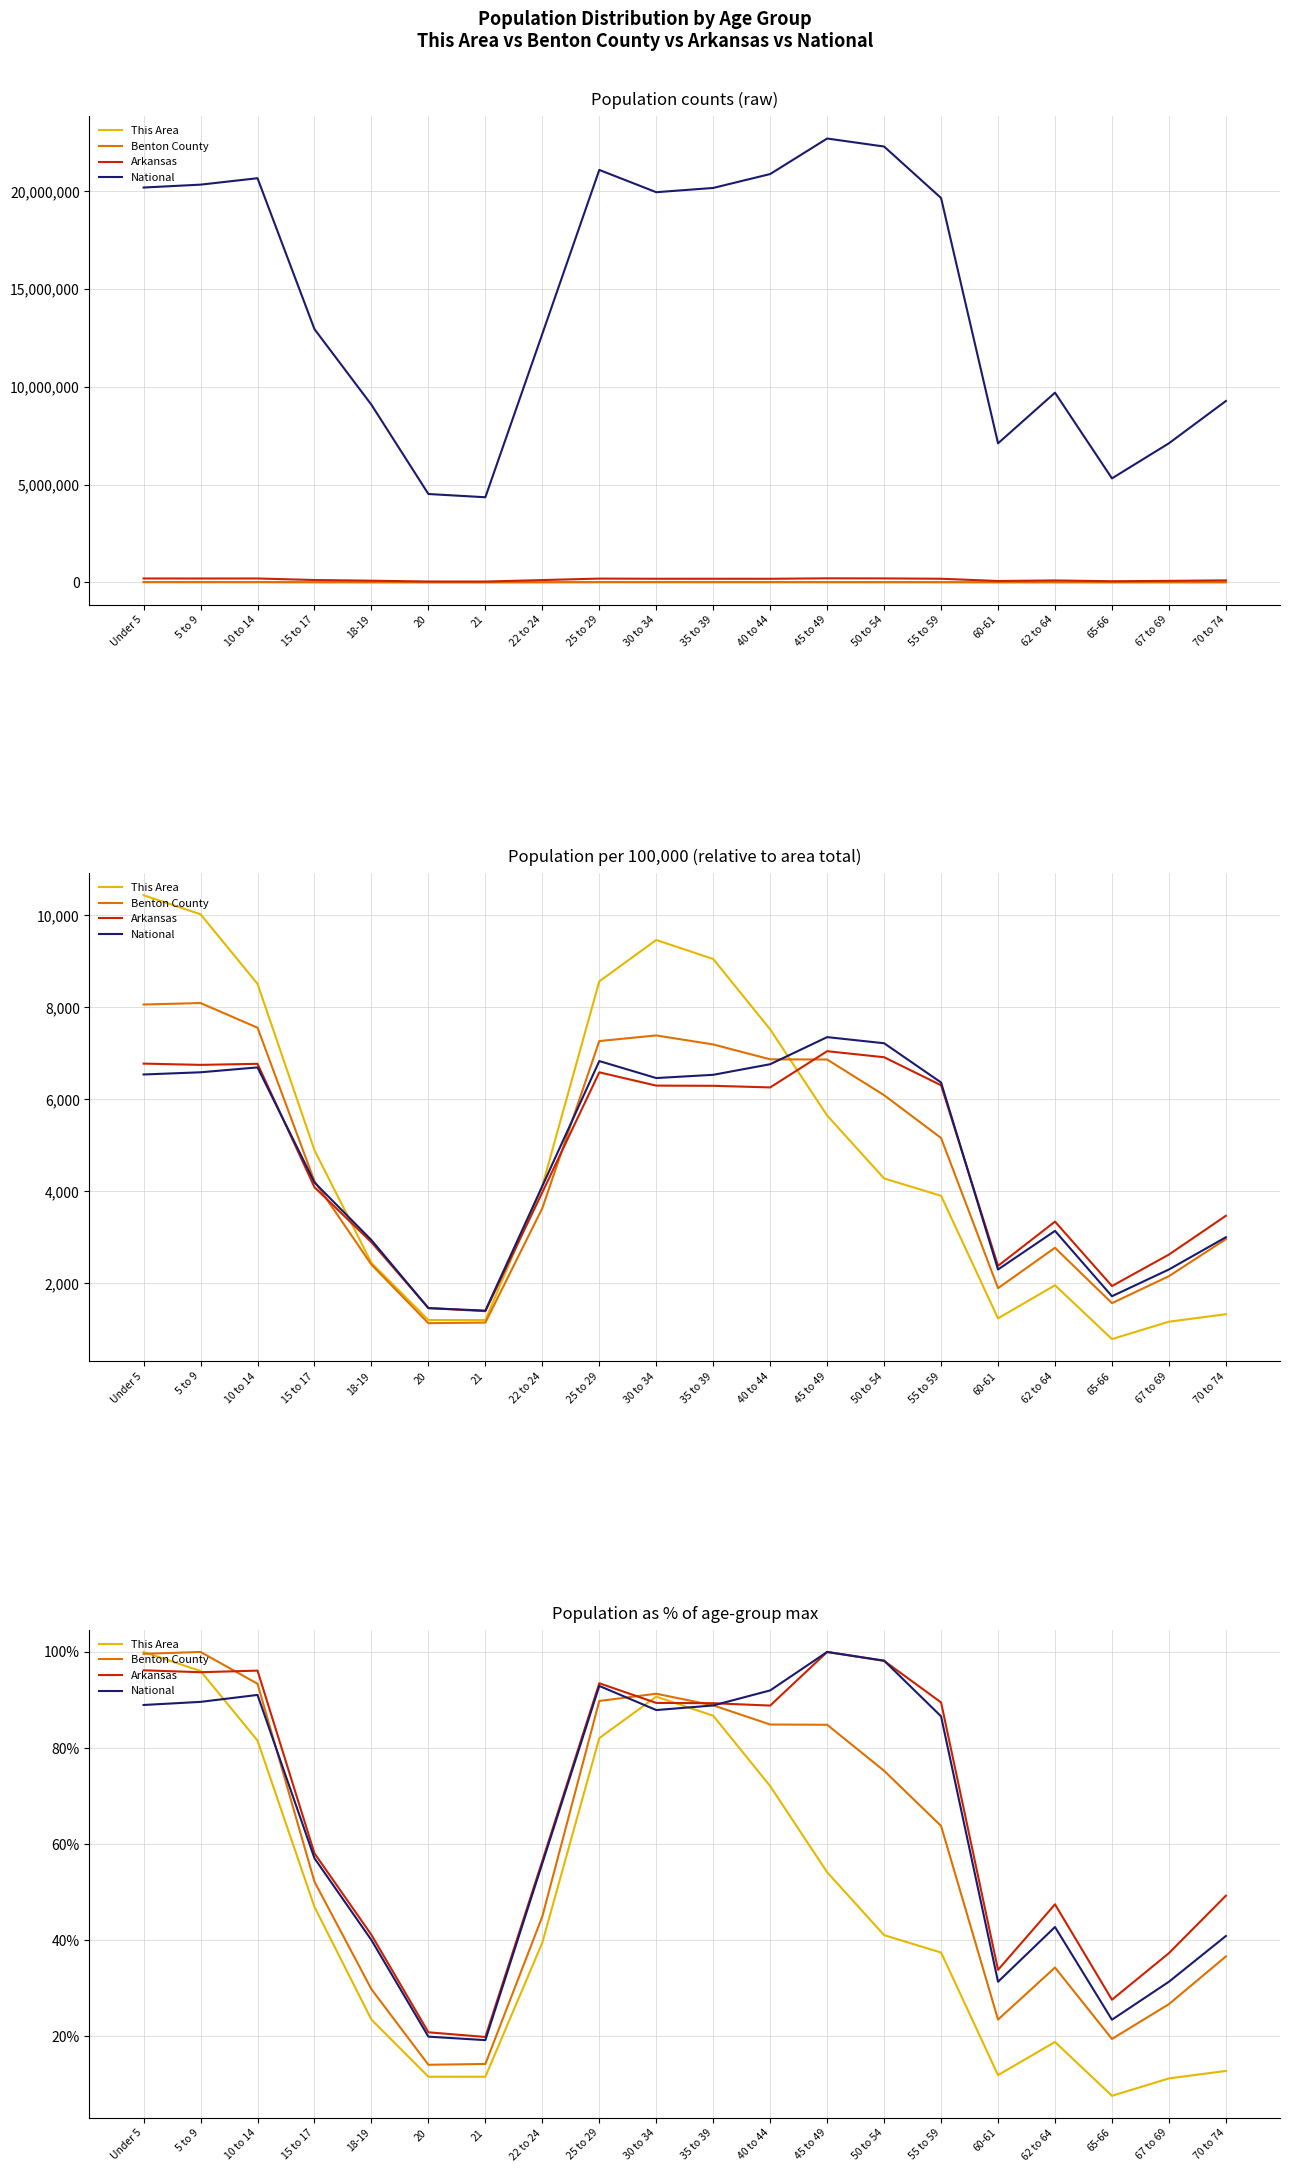

Which series has the largest range (max minus min)?

This Area